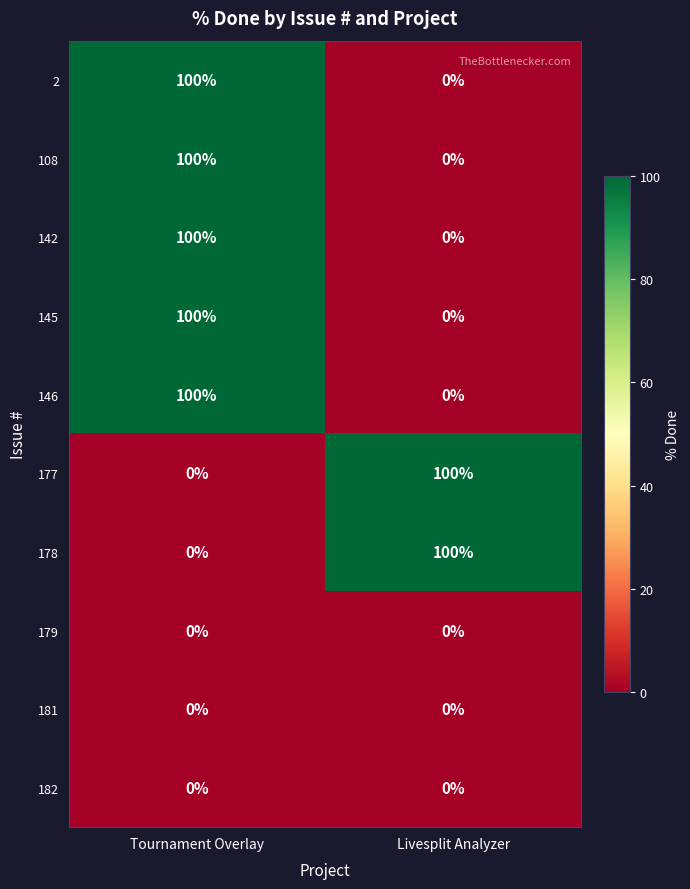

At which label is 178 closest to 50?

Tournament Overlay